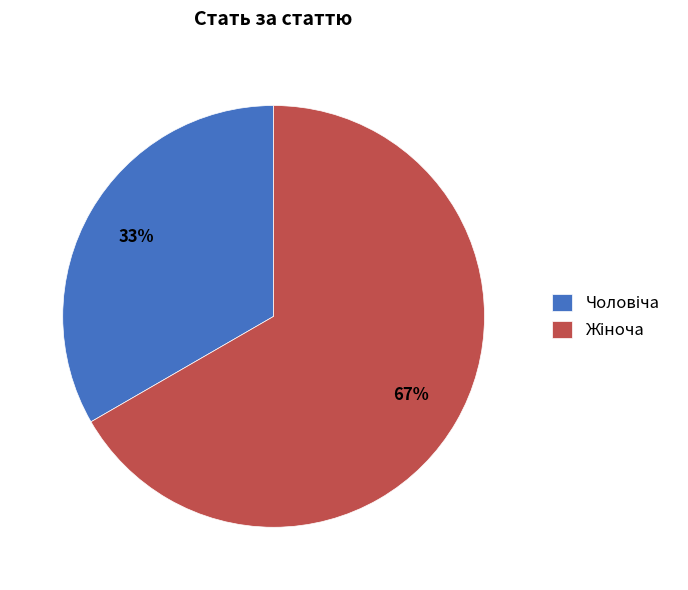

Does any single category account for the majority?

Yes